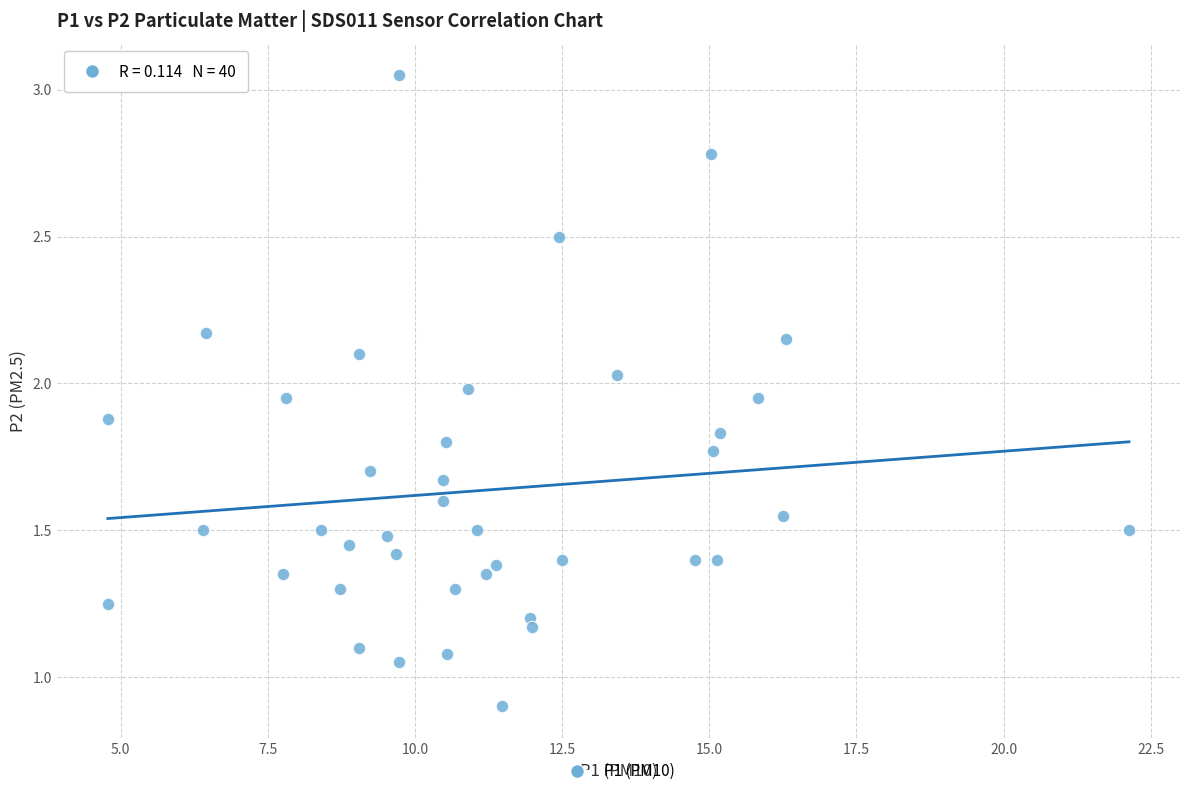

What is the range of X values (max minus min)?

17.3